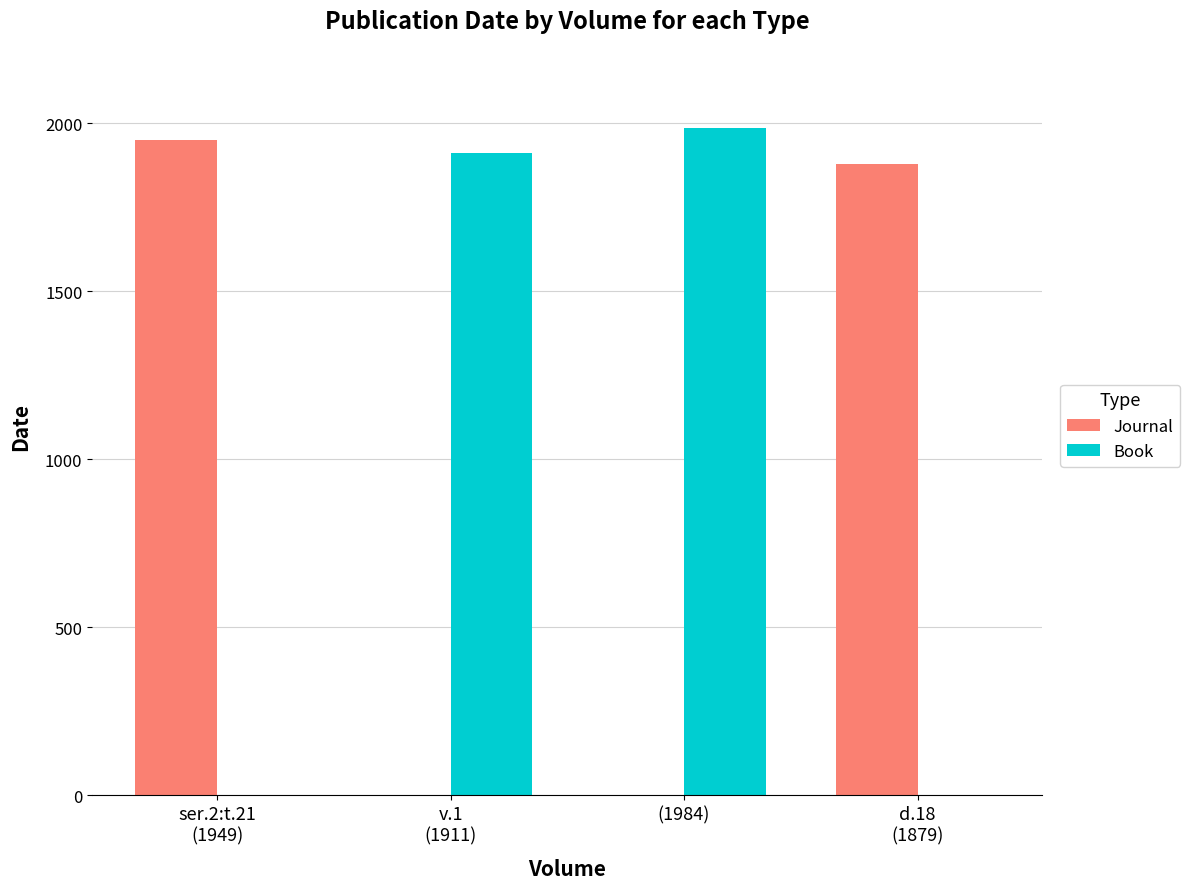

What is the greatest value displayed?

1984